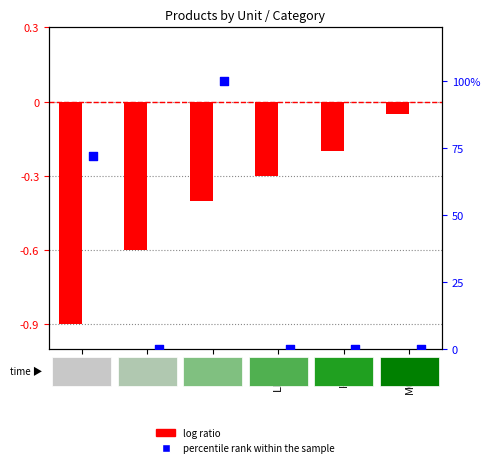

Is the value of percentile rank within the sample at LITRO greater than the value of log ratio at PCTE?

Yes